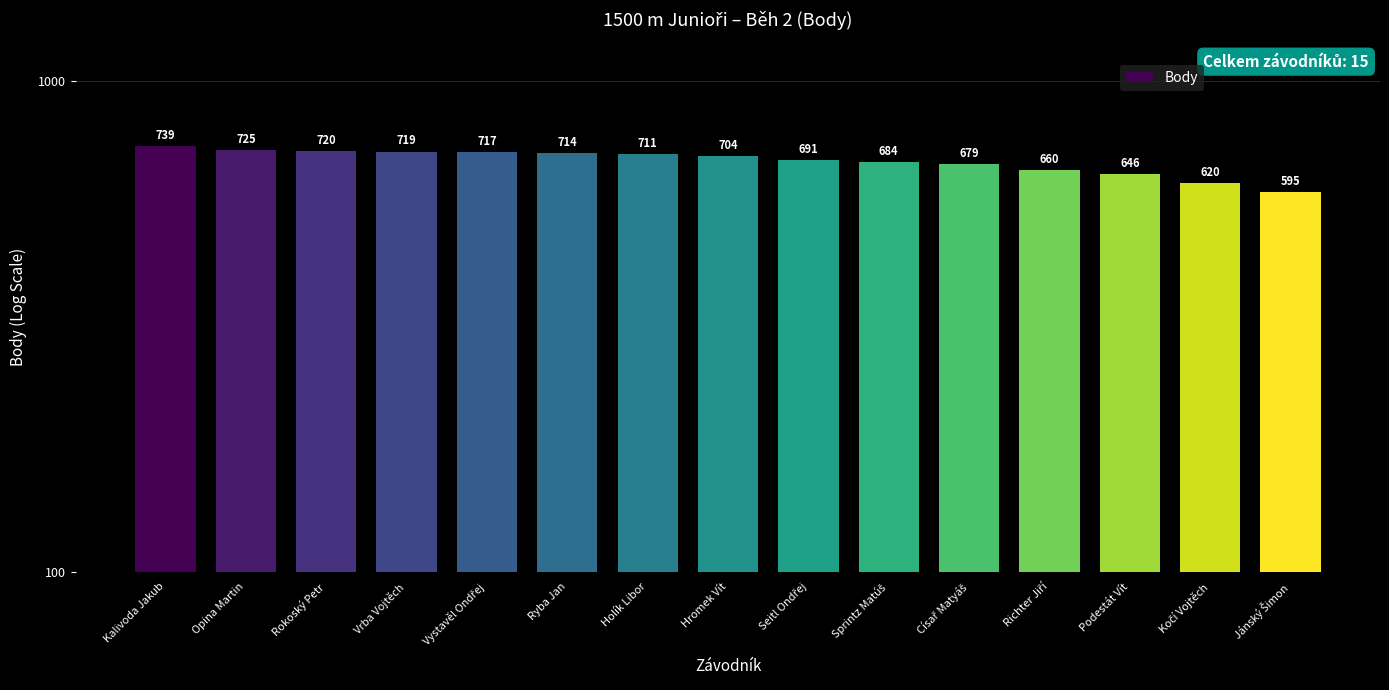

What is the approximate value at Podestát Vít, to the nearest 50?

650